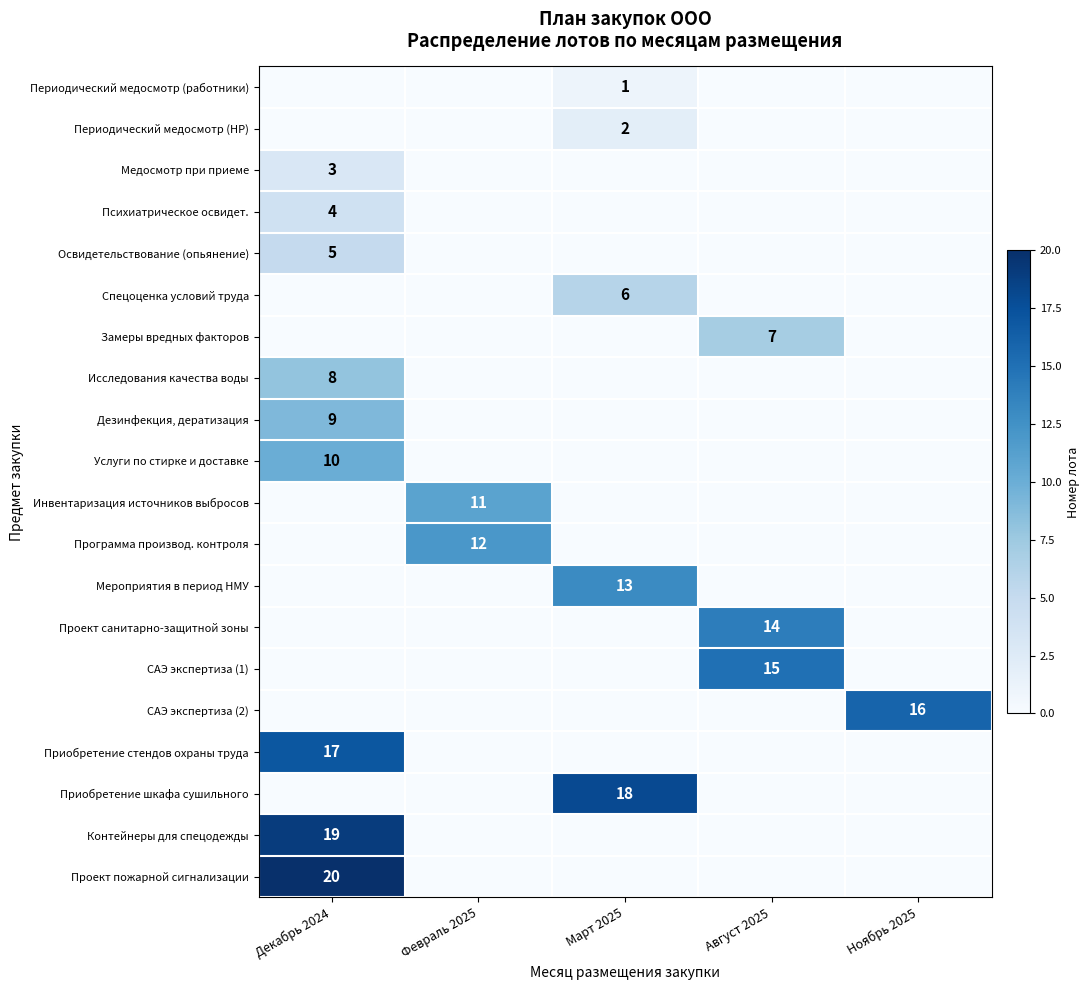

Between Ноябрь 2025 and Август 2025, which is larger?

Ноябрь 2025